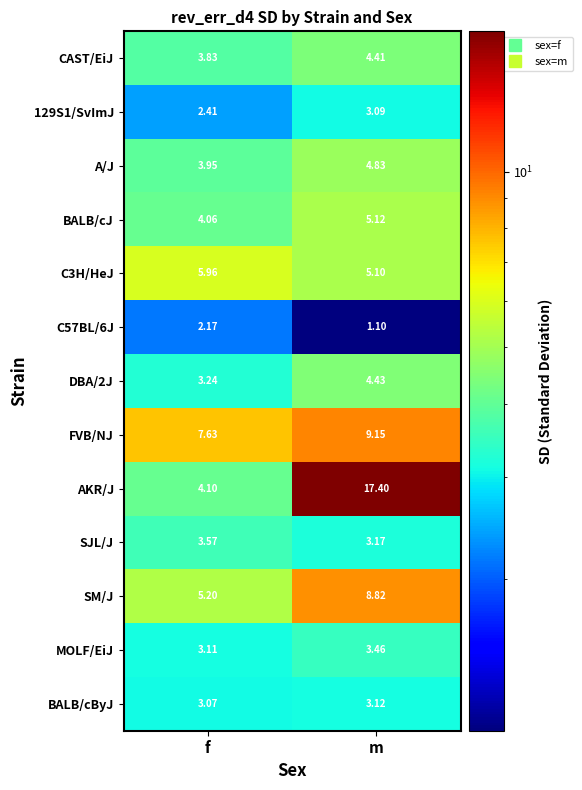

Is the value of C3H/HeJ at f greater than the value of 129S1/SvImJ at m?

Yes